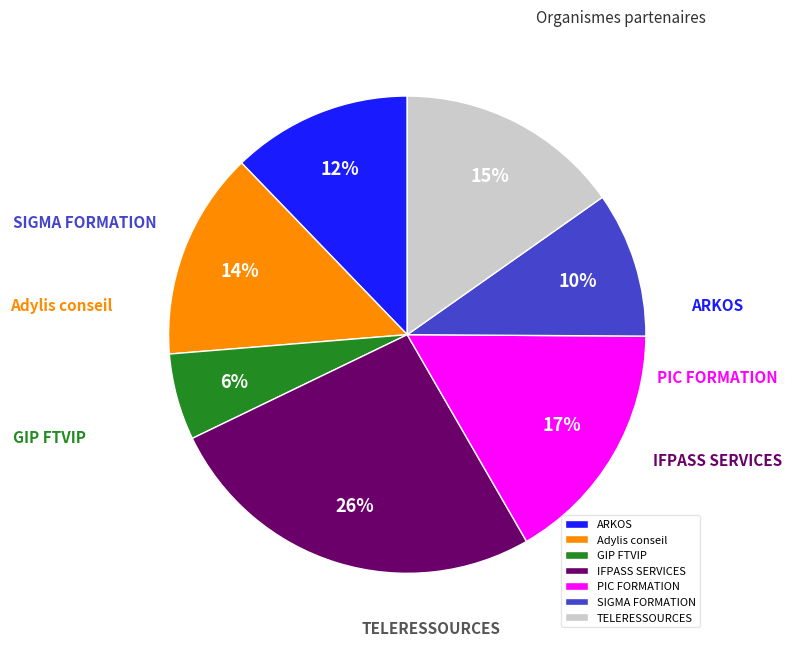

True or false: GIP FTVIP accounts for 17% of the total.

False